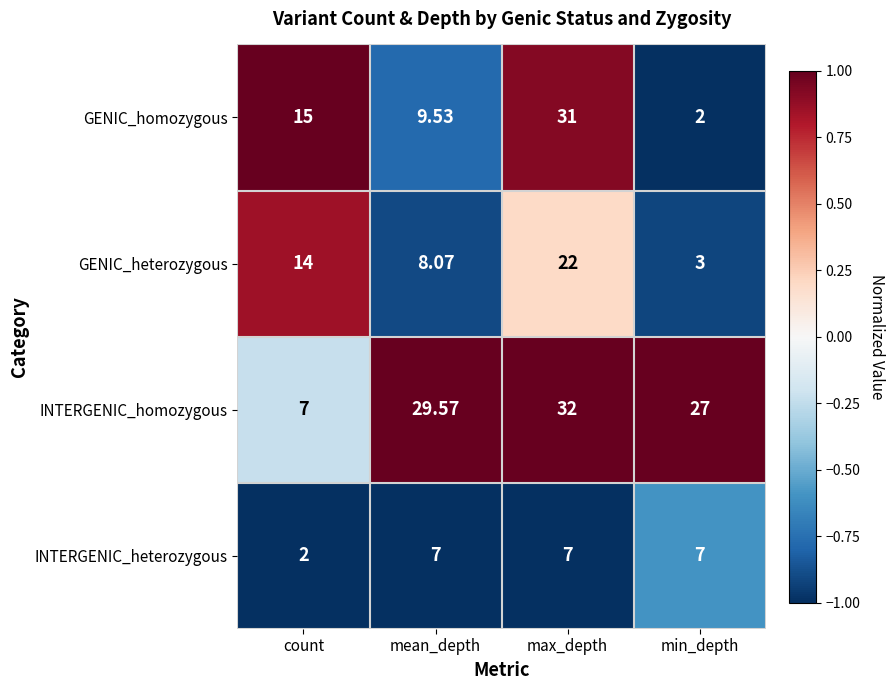

At which label does INTERGENIC_heterozygous reach its minimum?

count